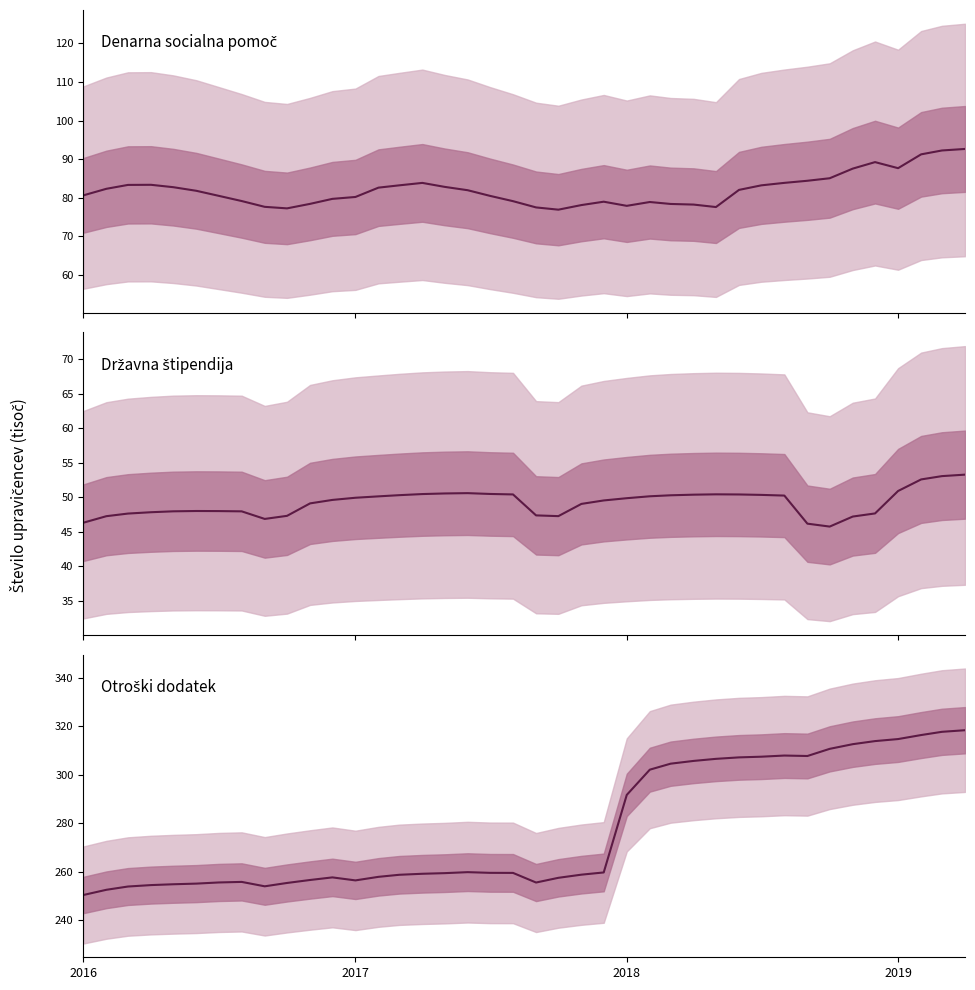

What is the value of the Otroški dodatek point at the 22nd from the left?

257.5